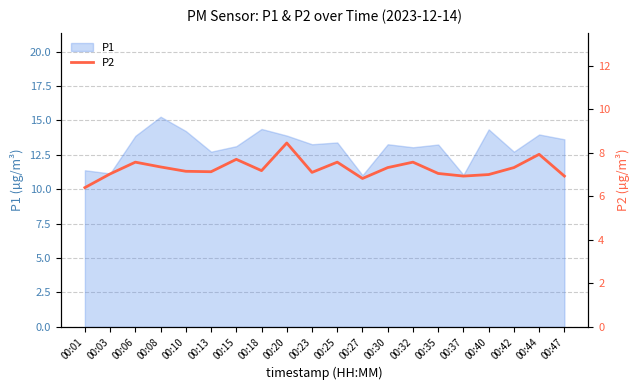

What is the change in value from 00:13 to 00:15?

+0.6